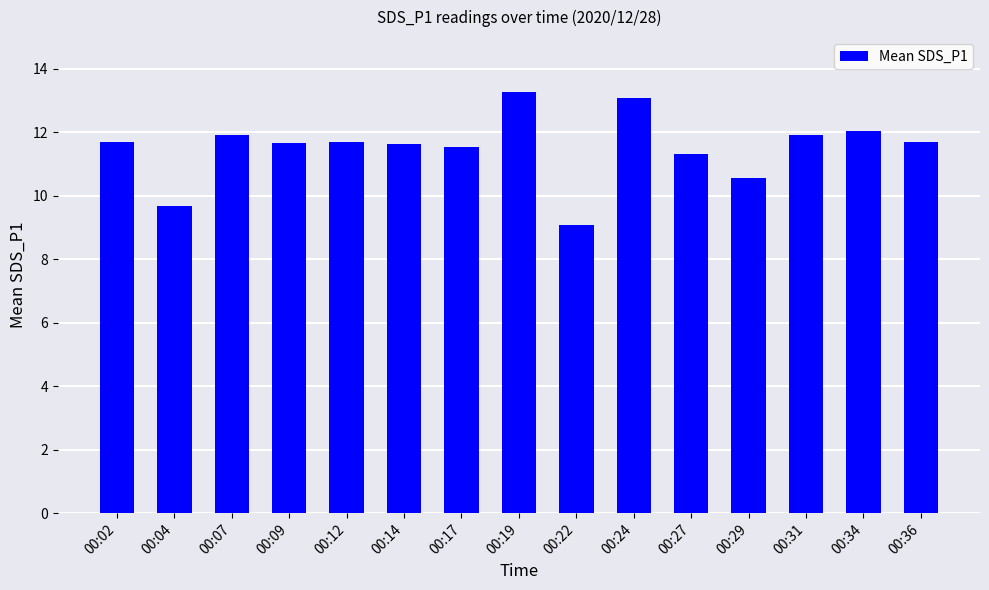

What is the value of the 12th bar from the left?

10.6